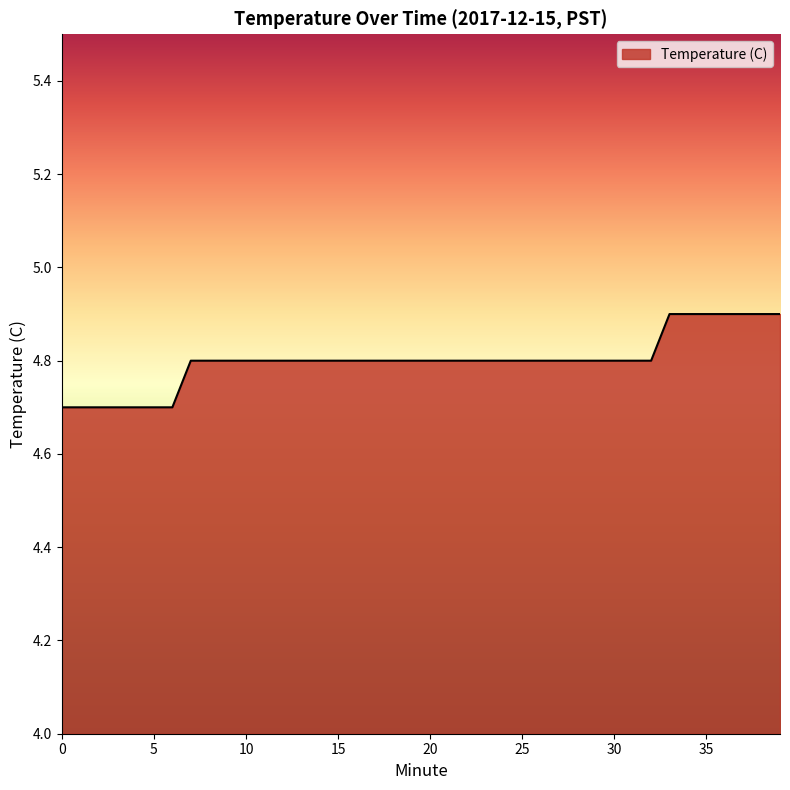

What is the maximum value shown in the chart?

4.9